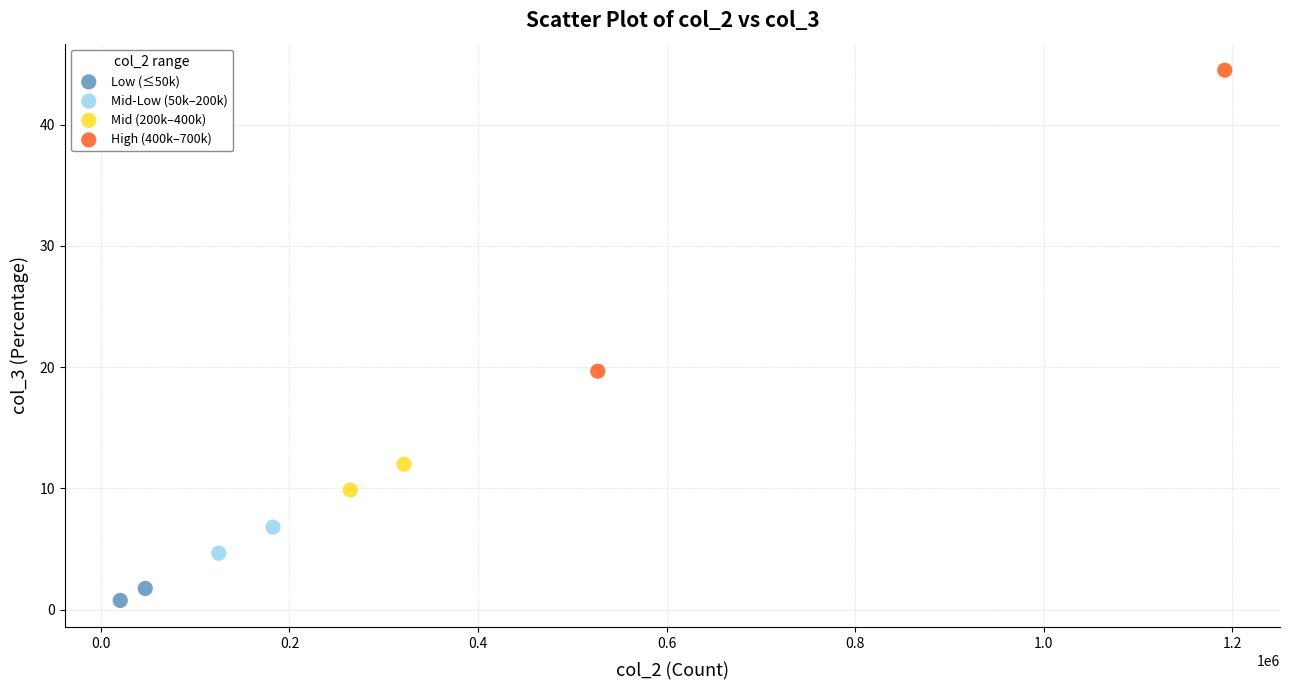

What are all the series names shown in the legend?

Low (≤50k), Mid-Low (50k–200k), Mid (200k–400k), High (400k–700k)